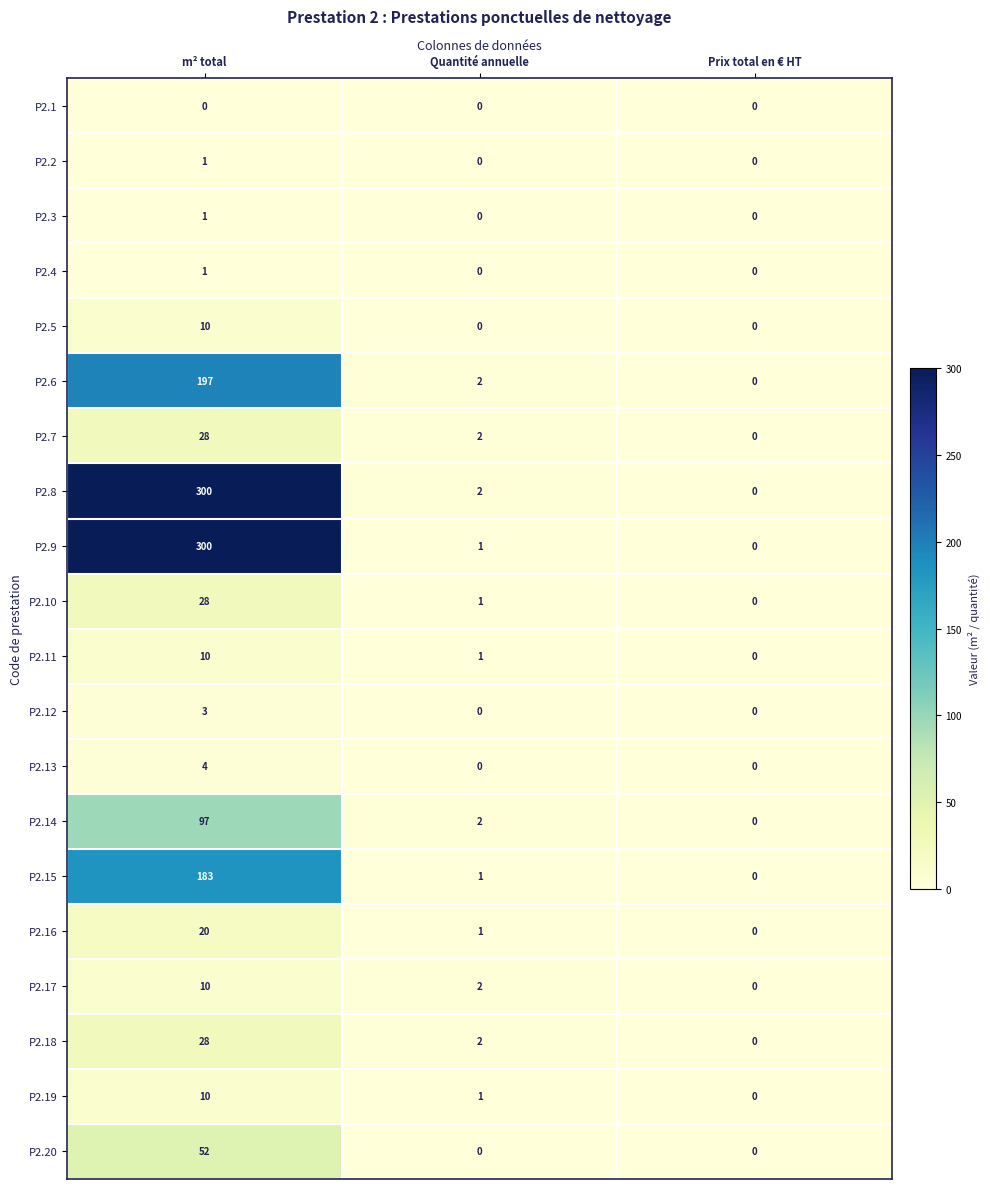

What is the spread (max minus min) of values at m² total?

300